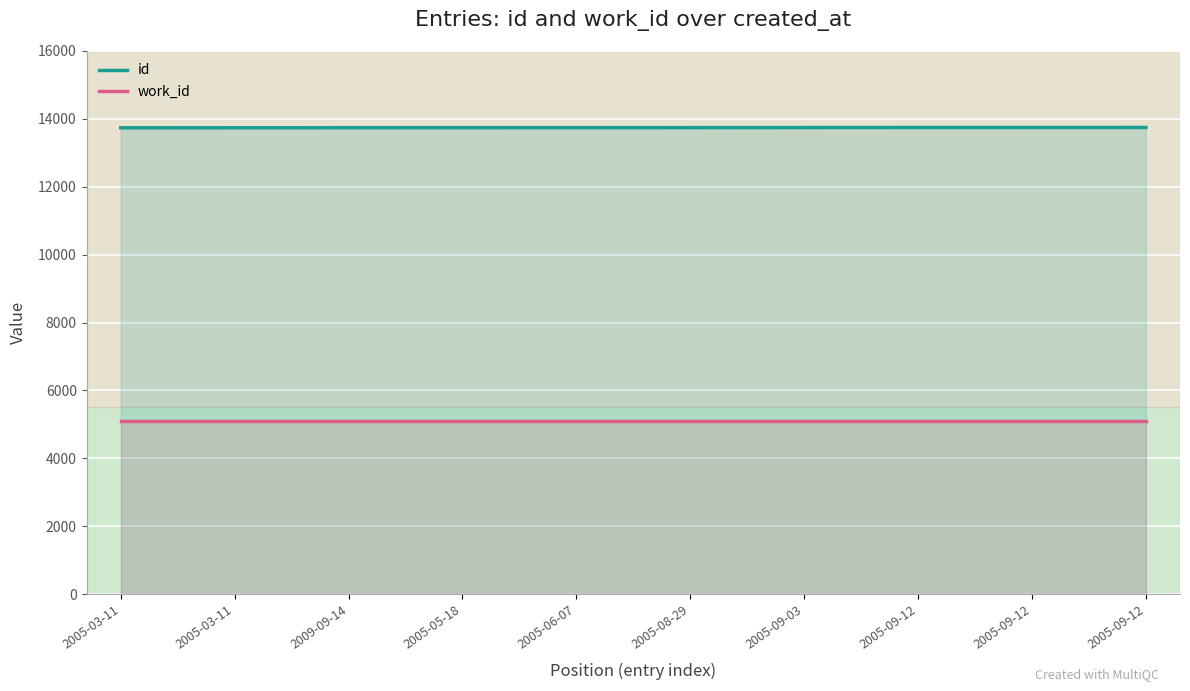

Is it true that work_id equals 9010 at 2005-08-29?

False